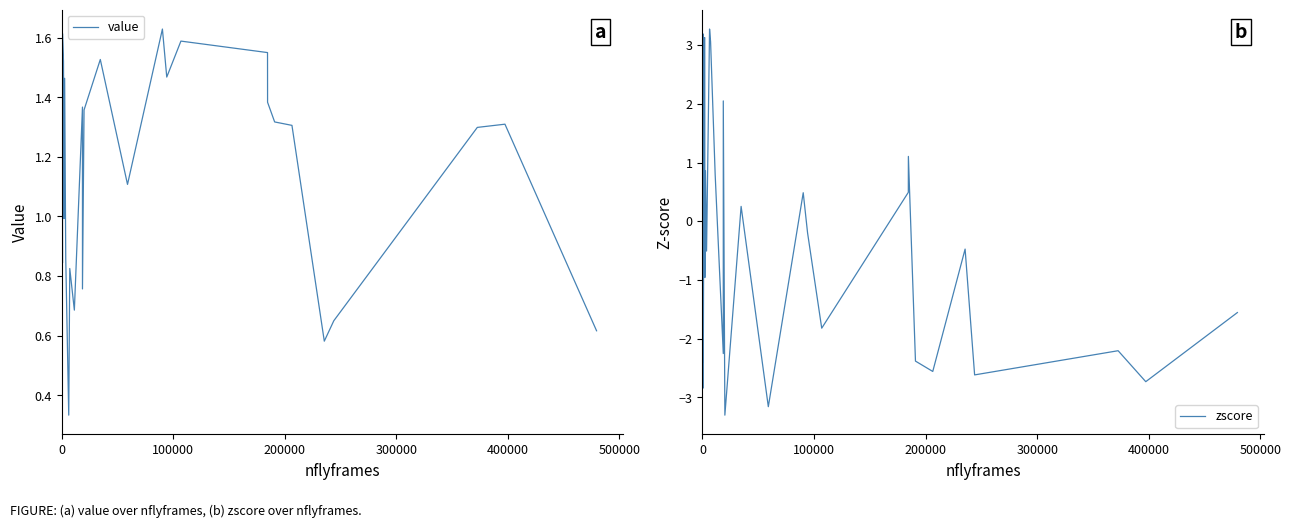

How many categories are shown in the chart?

34